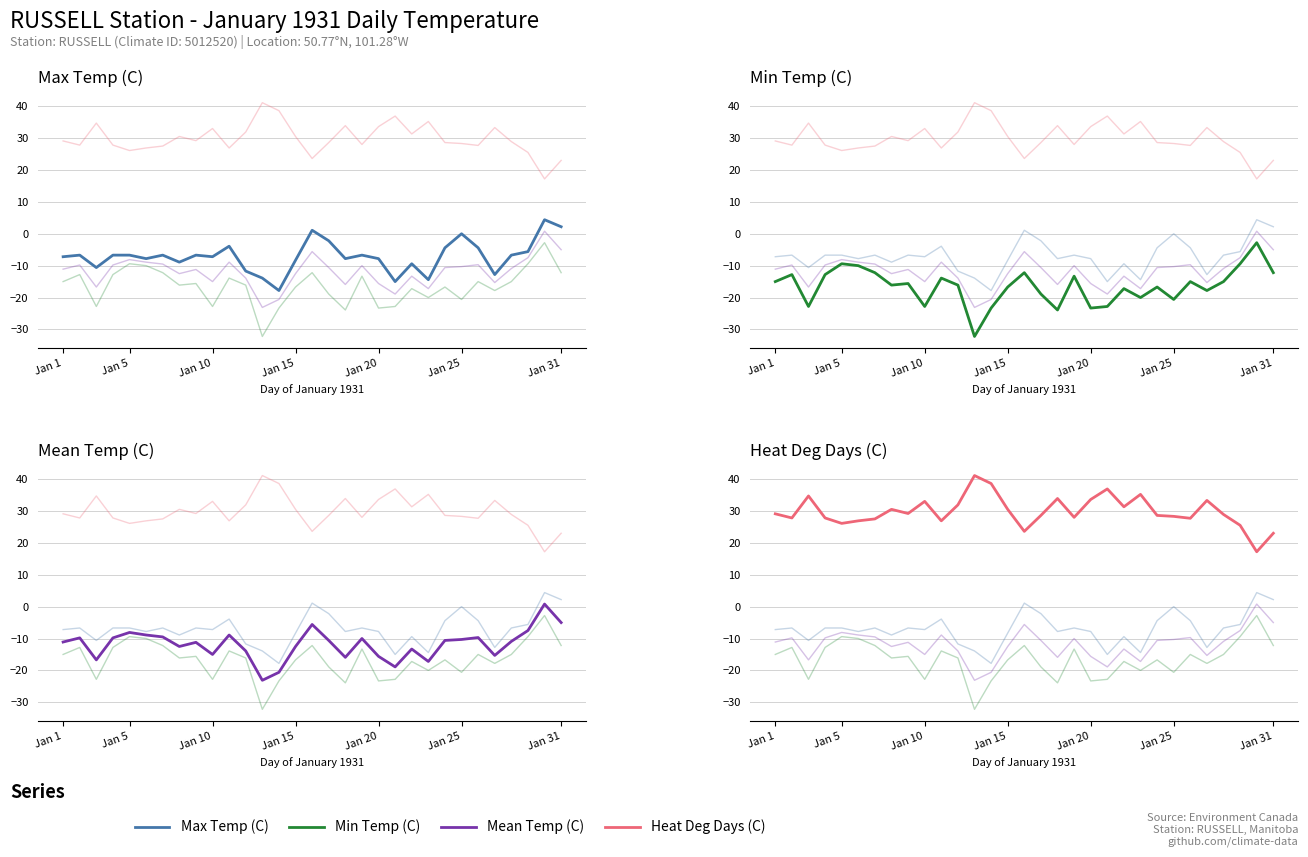

How many values in the Mean Temp (C) series exceed -10?

11